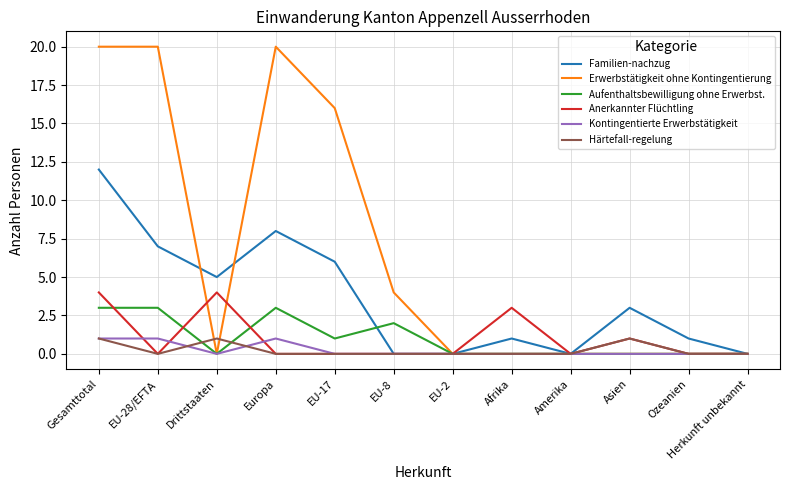

The Härtefall-regelung series shows 0 at Afrika. True or false?

True